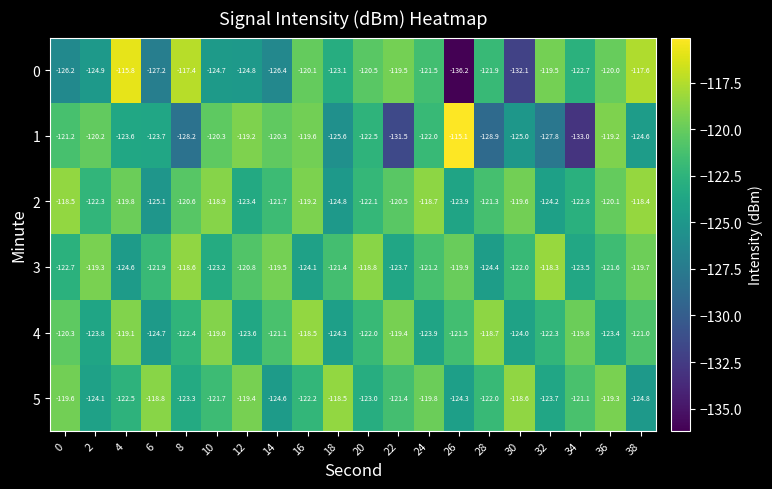

Which label corresponds to the smallest value in the chart?

26